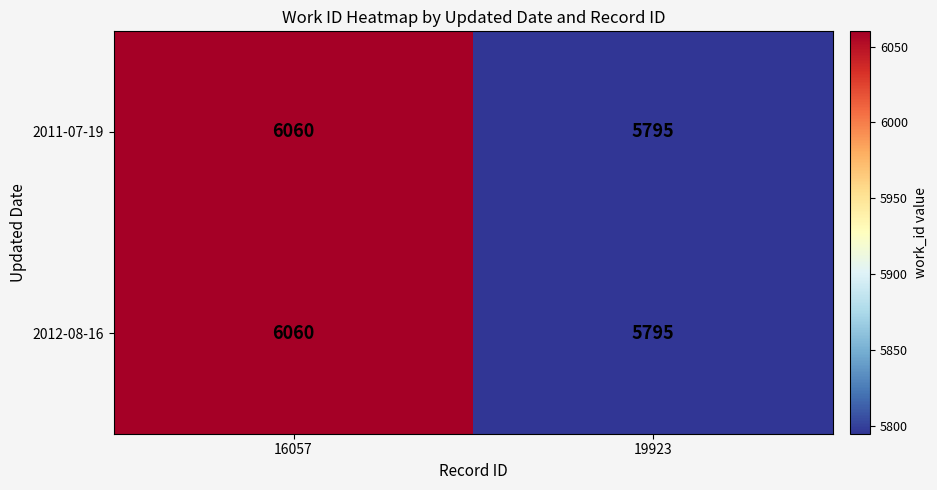

Is it true that 2012-08-16 equals 8652 at 16057?

False